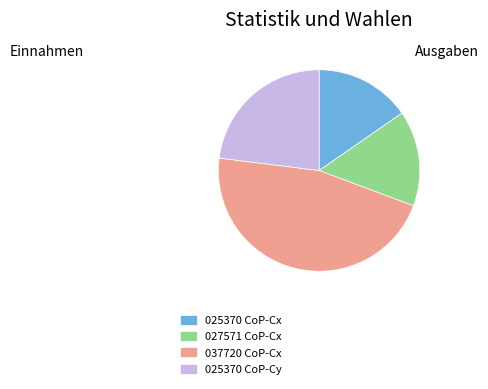

Count the number of slices in the pie.

4